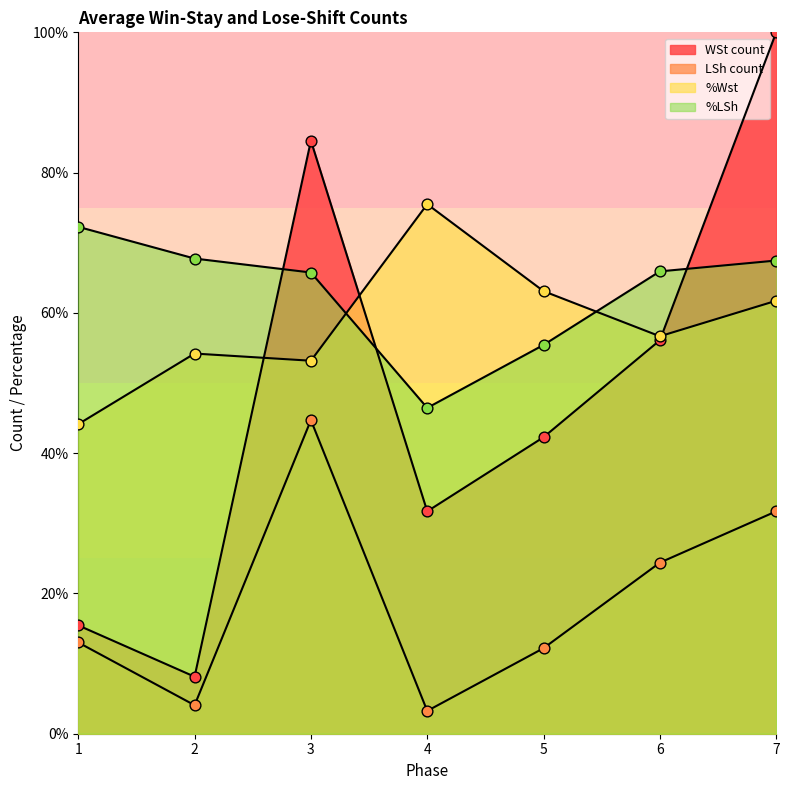

What is the total value across all series at 2?

134.1